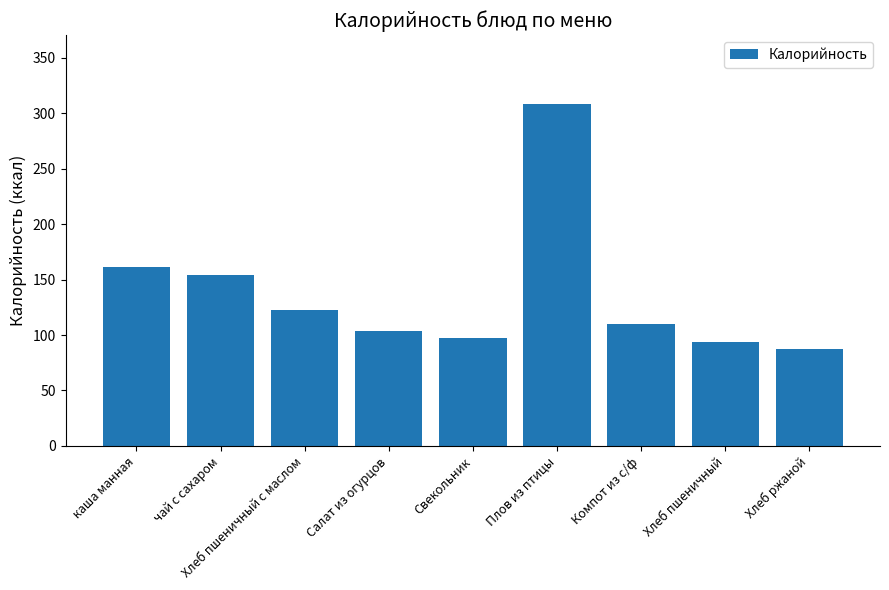

What is the label of the 3rd bar from the right?

Компот из с/ф